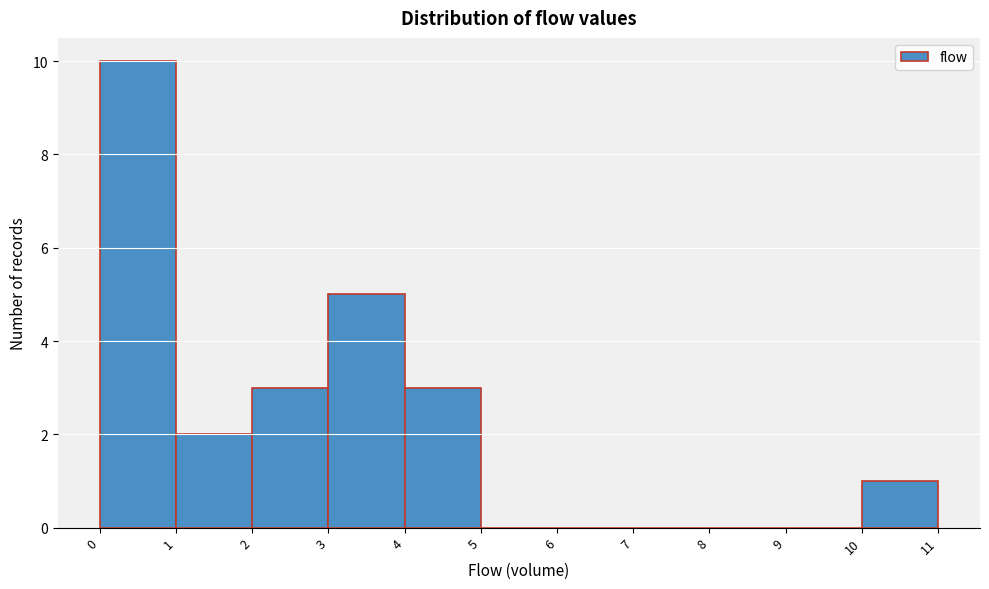

What is the height of the bar covering 3 to 4 on the x-axis? The values are not printed on the chart, so give them approximately, as read against the axis.

5